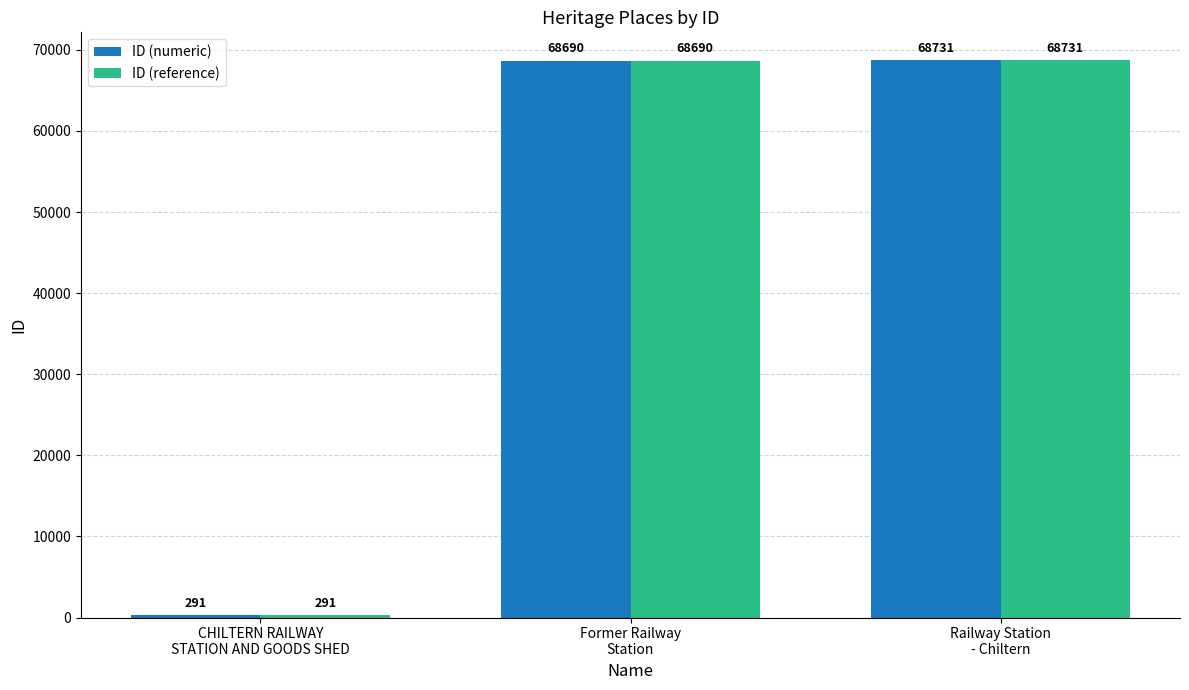

How many distinct data groups are displayed?

2